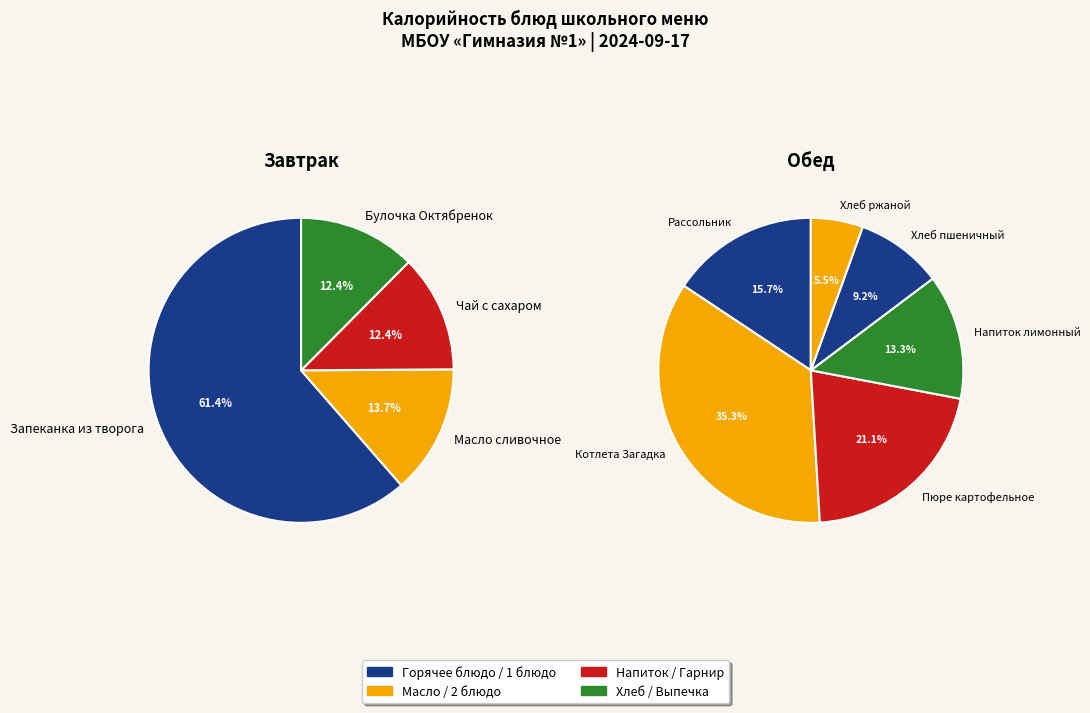

Count the number of slices in the pie.

10